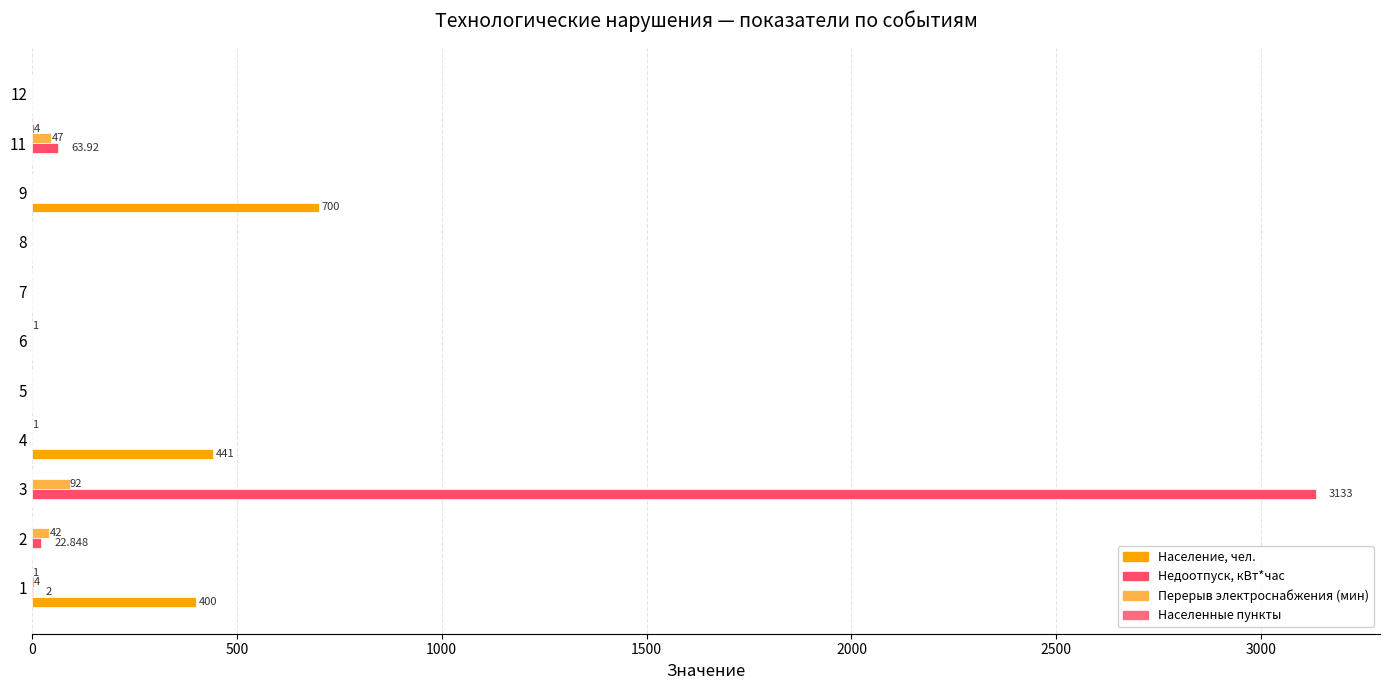

How many categories are shown in the chart?

11